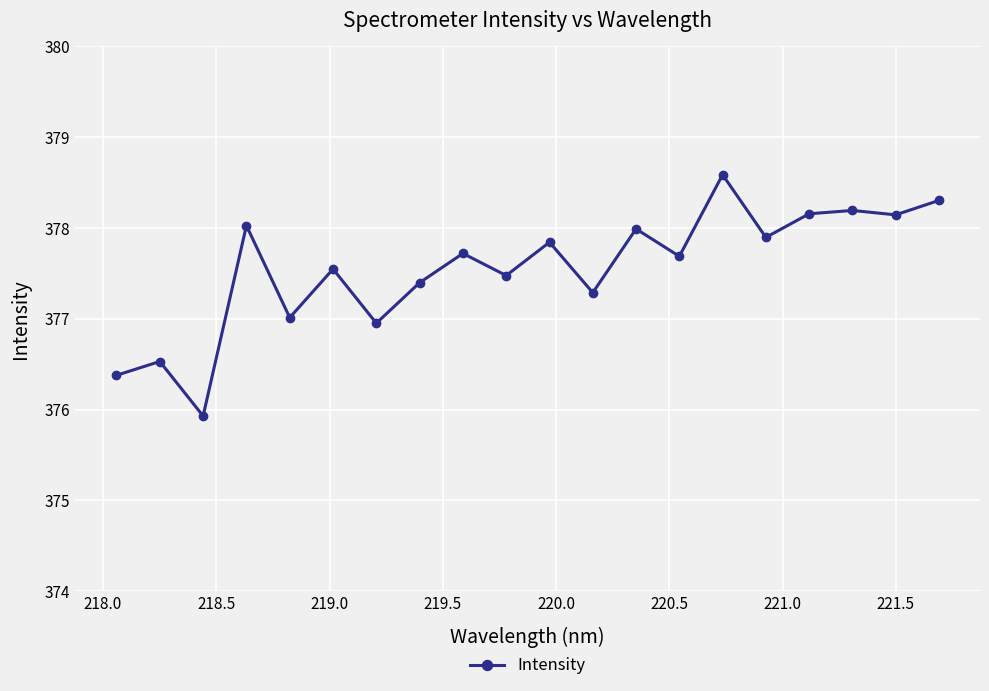

True or false: the data has more than 0 interior local peaks.

True